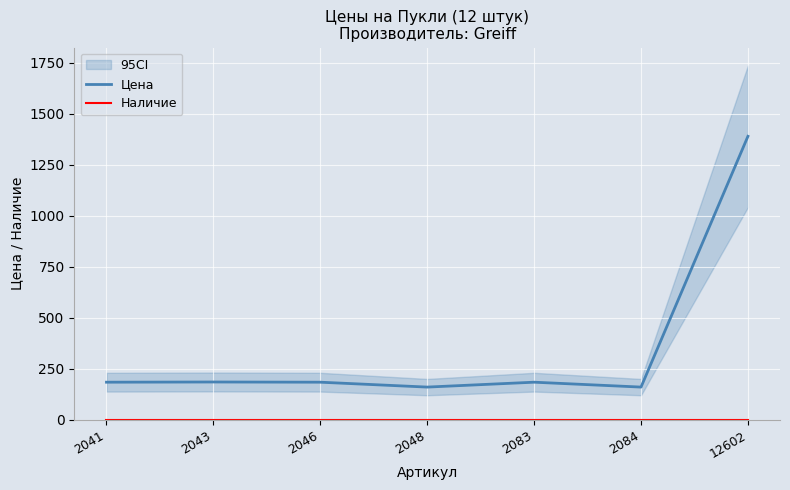

Is the value of Цена at 2084 greater than the value of Наличие at 2083?

Yes